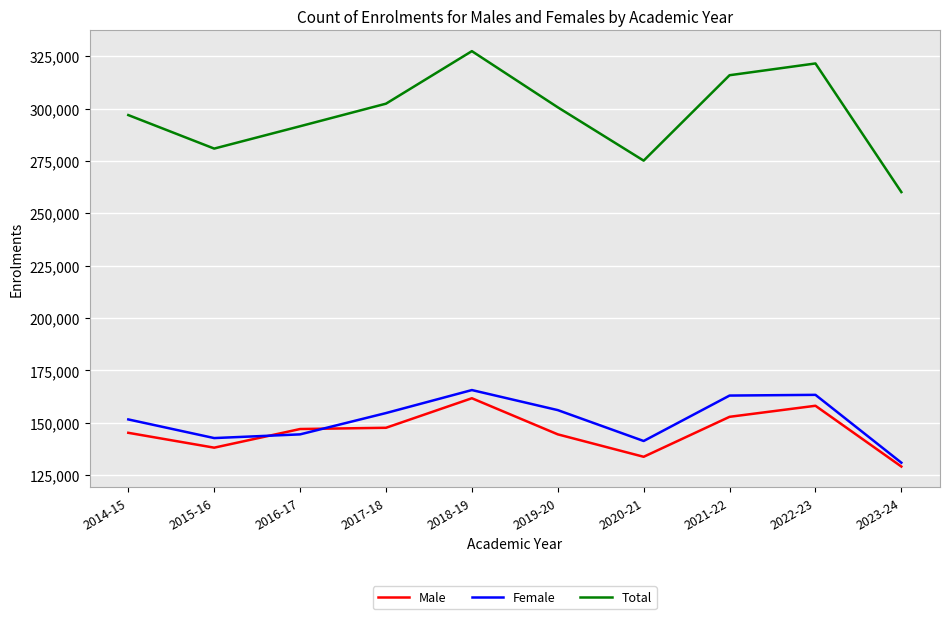

Which series has the widest spread of values?

Total